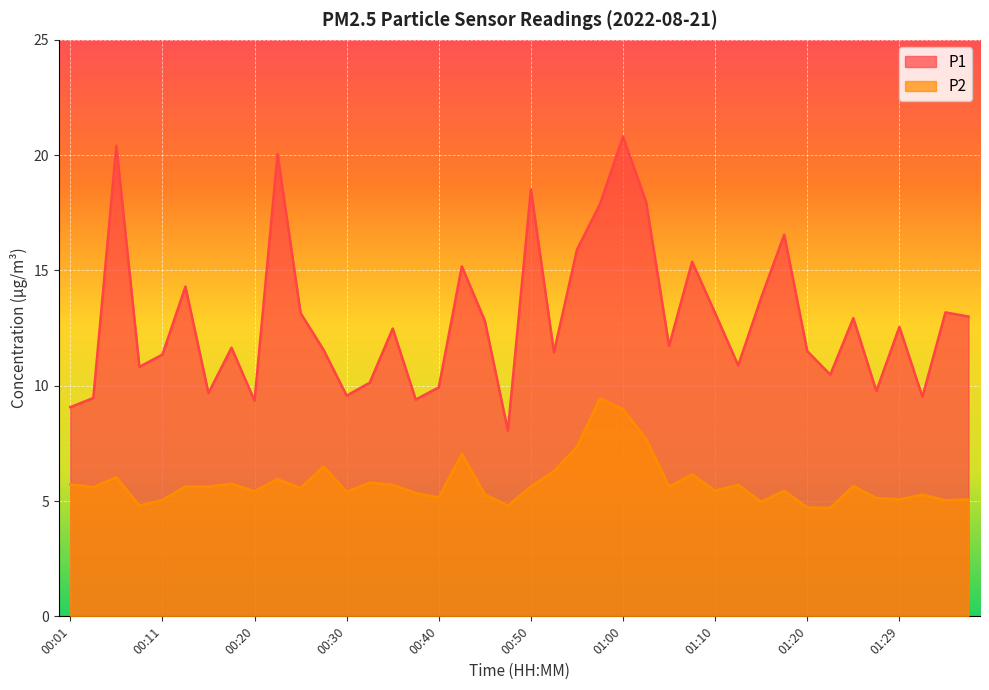

Which series has the widest spread of values?

P1